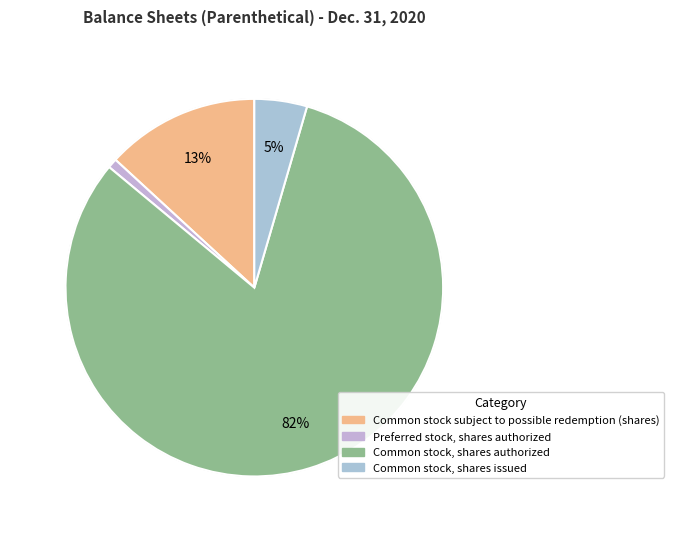

To the nearest percent, what is the combined percentage of Common stock, shares authorized and Common stock subject to possible redemption (shares)?

95%